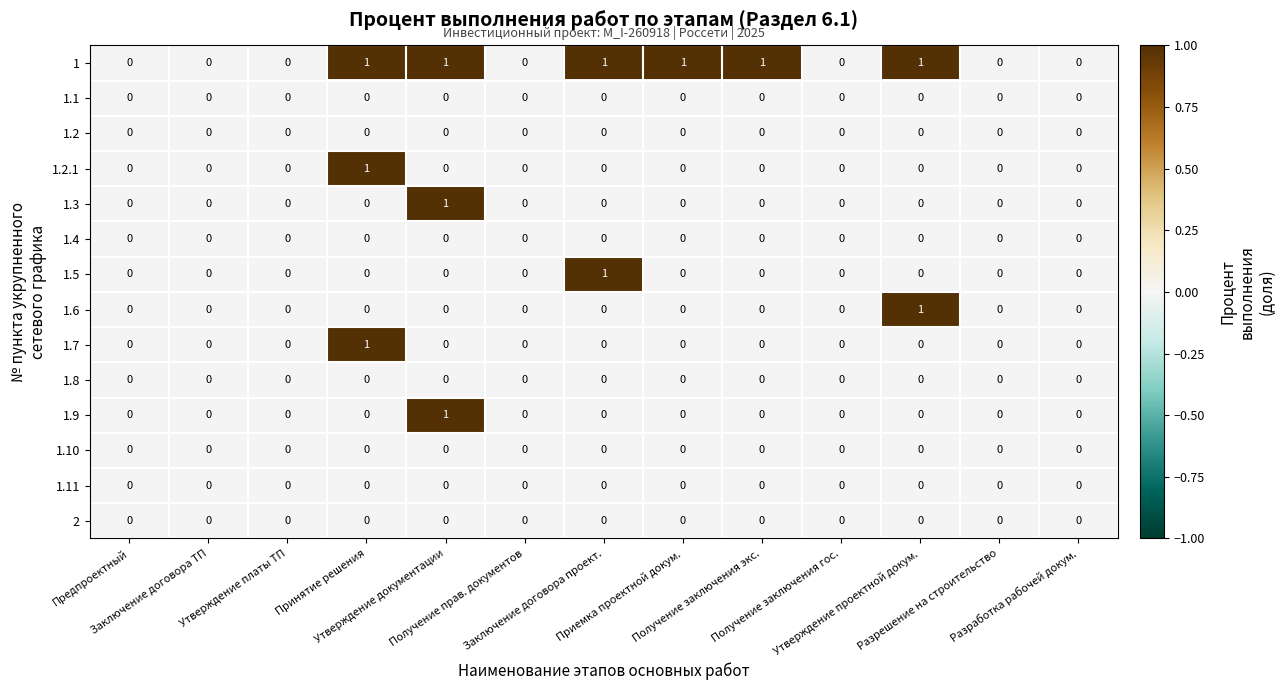

Count the number of data series in this chart.

14